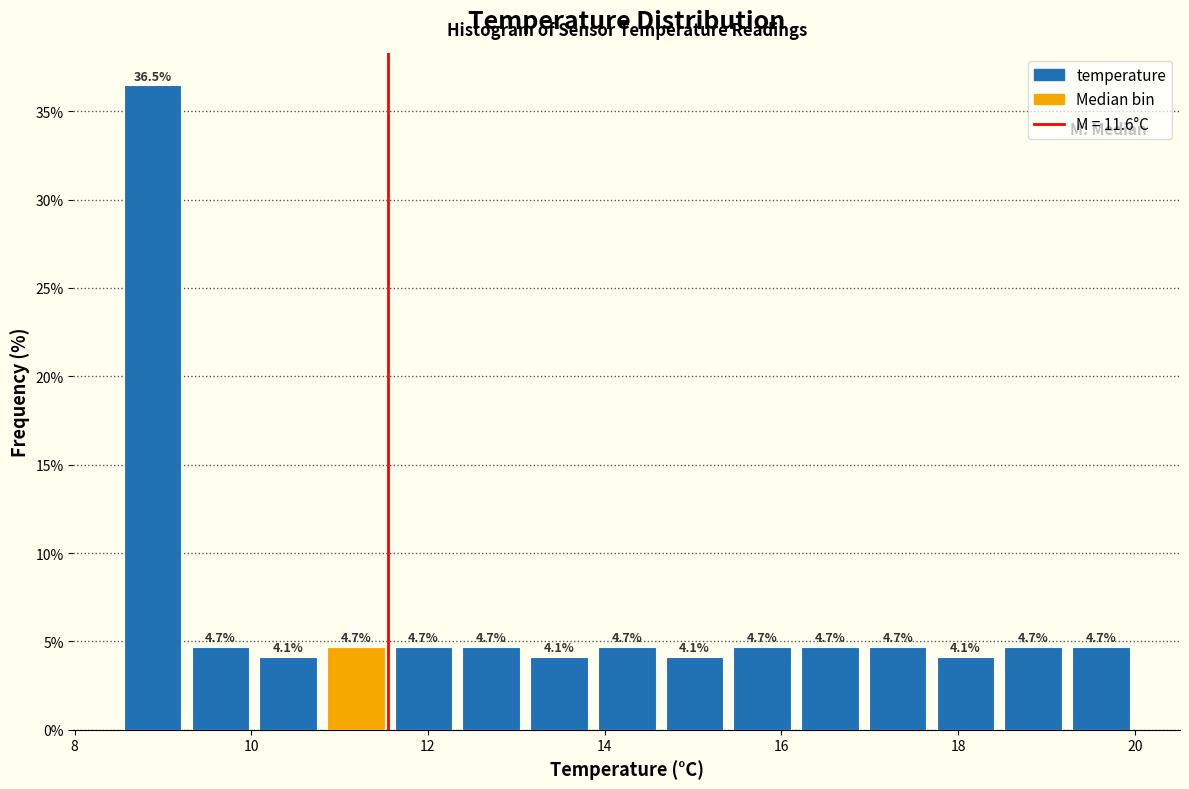

Around what value on the x-axis is the tallest bar? Give the approximate position of its centre, as read against the axis.

8.8